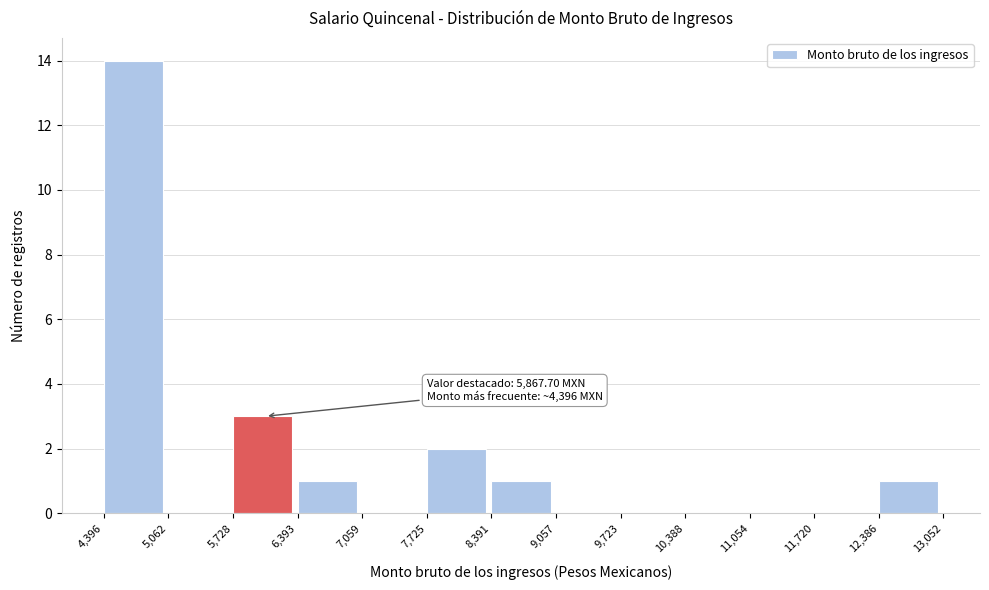

Which range on the x-axis has the tallest bar?

4,396 to 5,062